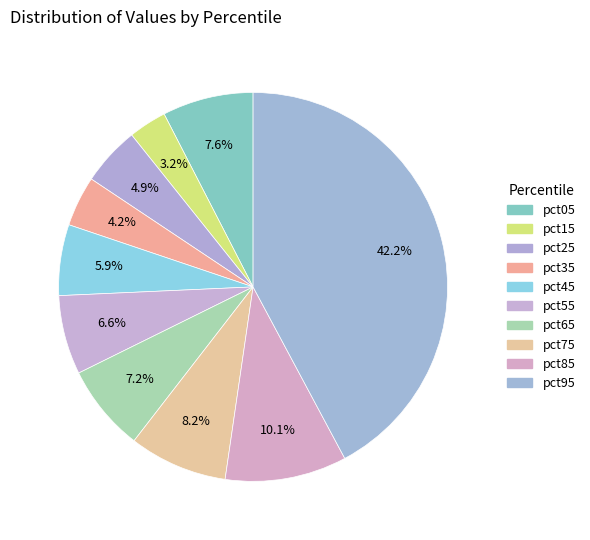

Count the number of slices in the pie.

10